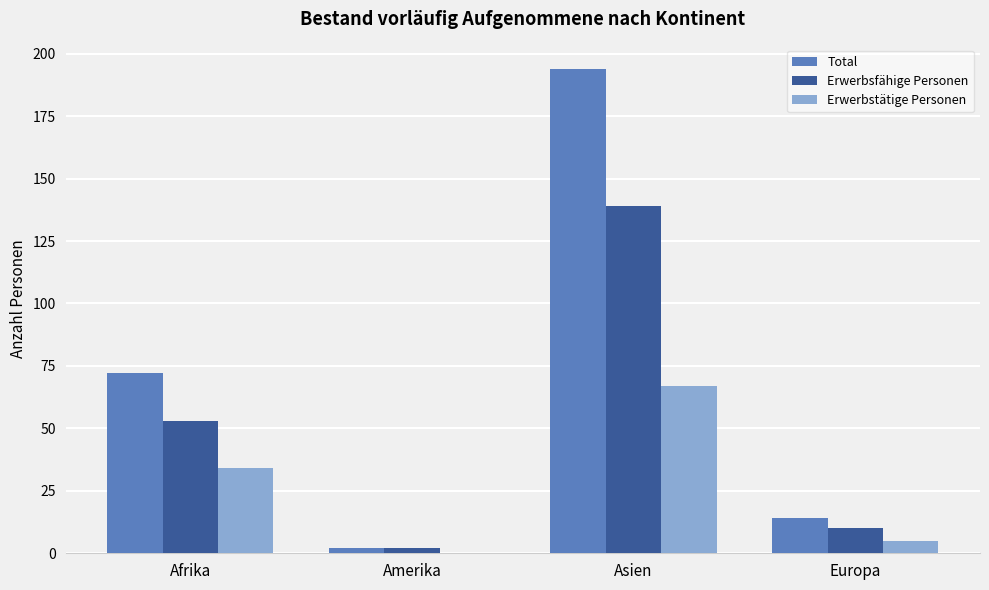

Reading left to right, extract all data points from this chart.

Total: 72	2	194	14
Erwerbsfähige Personen: 53	2	139	10
Erwerbstätige Personen: 34	0	67	5